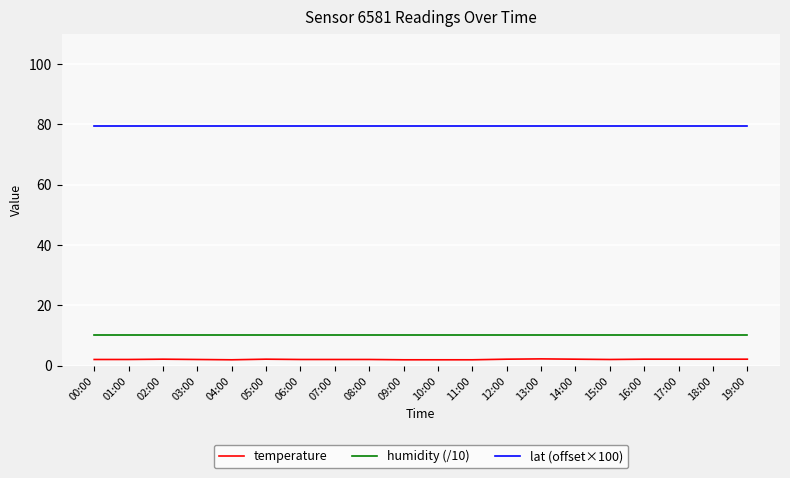

Which series has the largest total across all categories?

lat (offset×100)